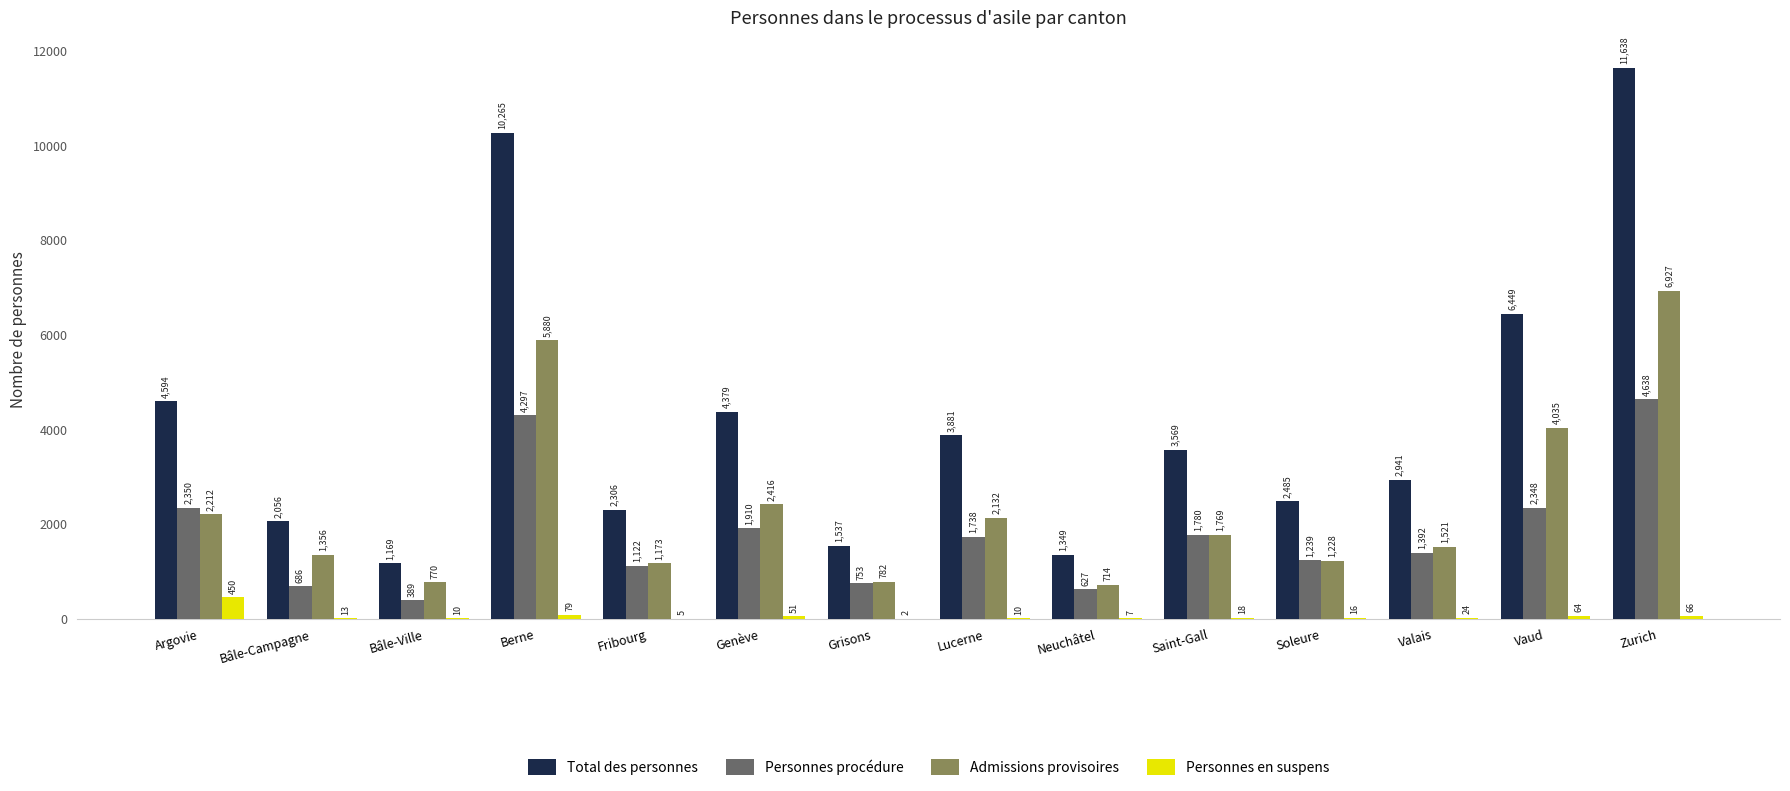

What is the maximum value for Personnes procédure?

4638